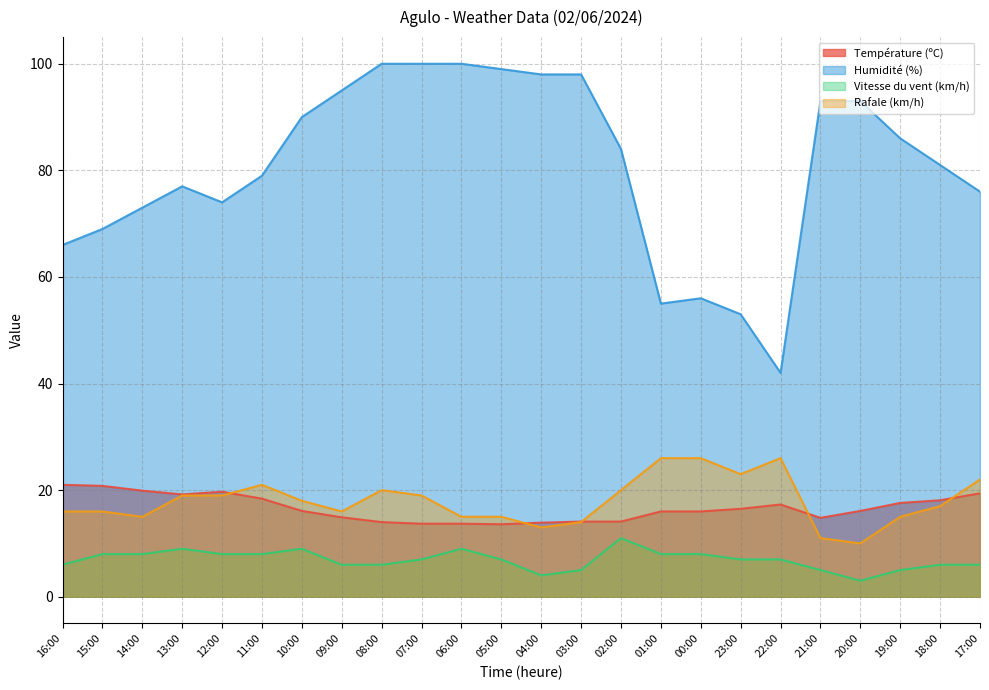

Where does the Vitesse du vent (km/h) series first go above 7?

15:00